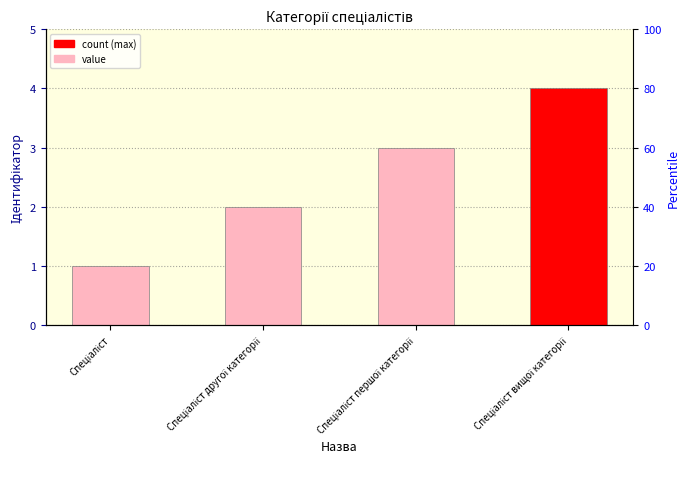

How many data points are above 3?

1